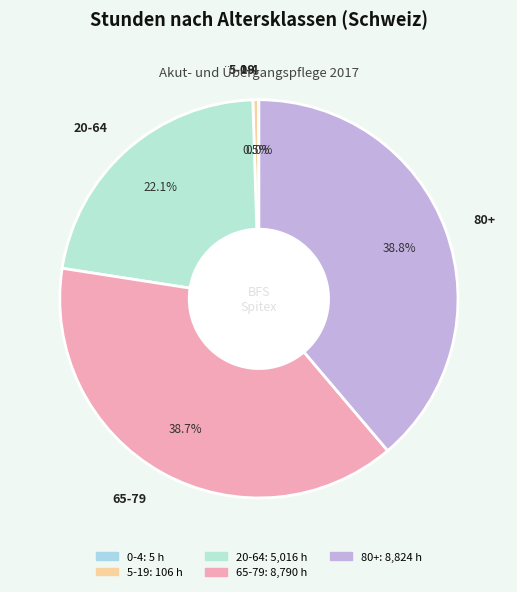

What is the total percentage of 80+ and 5-19?

39.3%